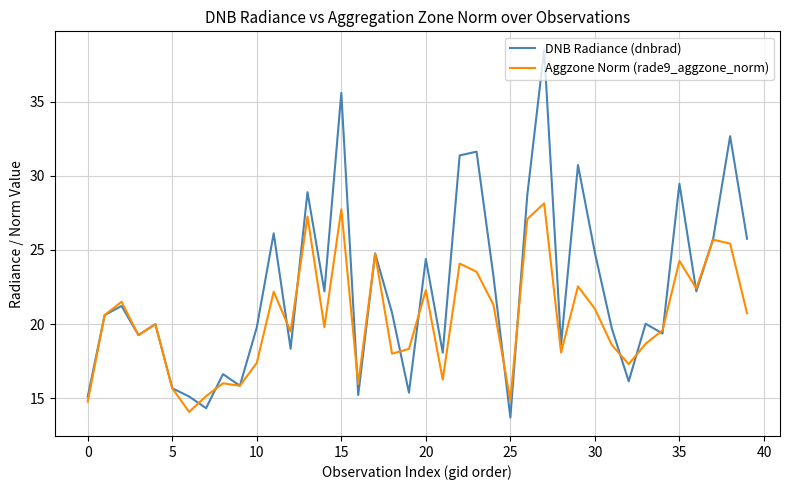

Which series has the largest total across all categories?

DNB Radiance (dnbrad)